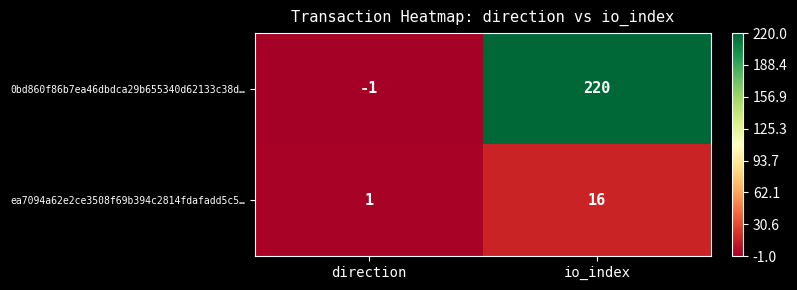

What is the sum of the 0bd860f86b7ea46dbdca29b655340d62133c38d… values at io_index and direction?

219